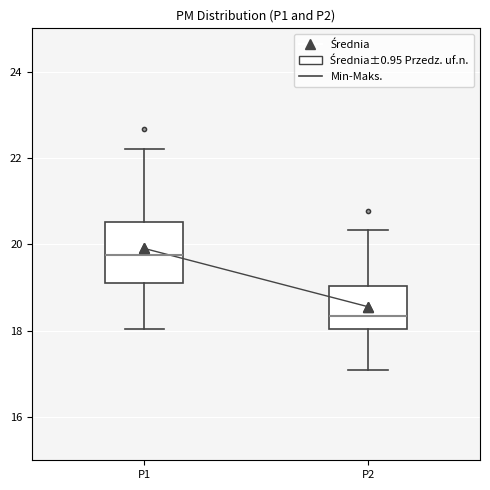

Comparing the boxes themselves (not the whiskers), which one is the tallest?

P1